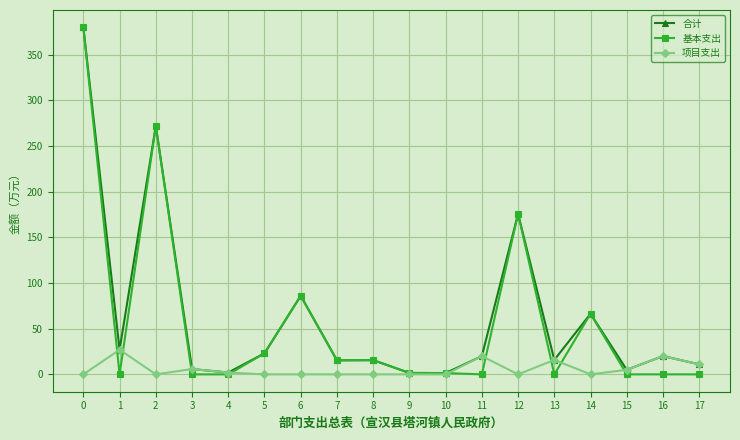

What is the spread (max minus min) of values at 11?

20.0